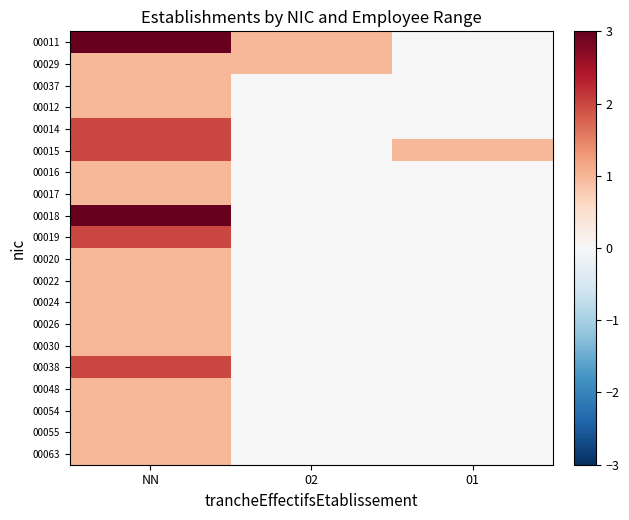

Count the number of categories in the chart.

3